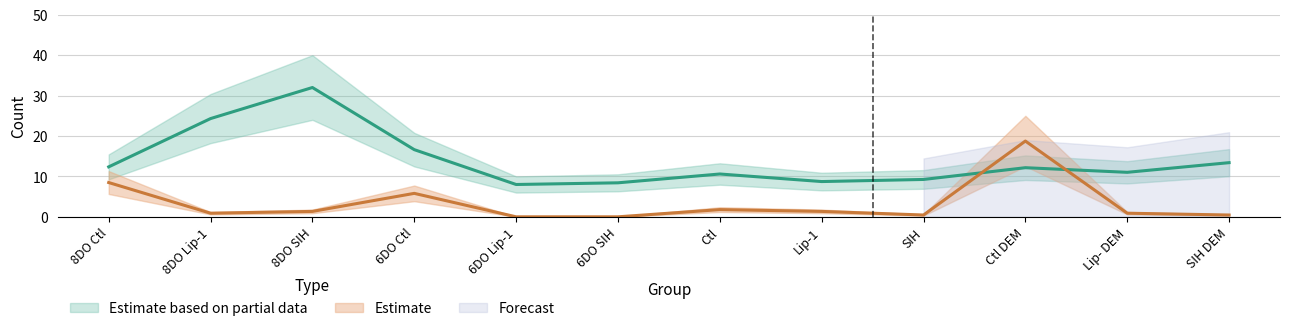

The Estimate based on partial data series shows 9.2 at SIH. True or false?

True